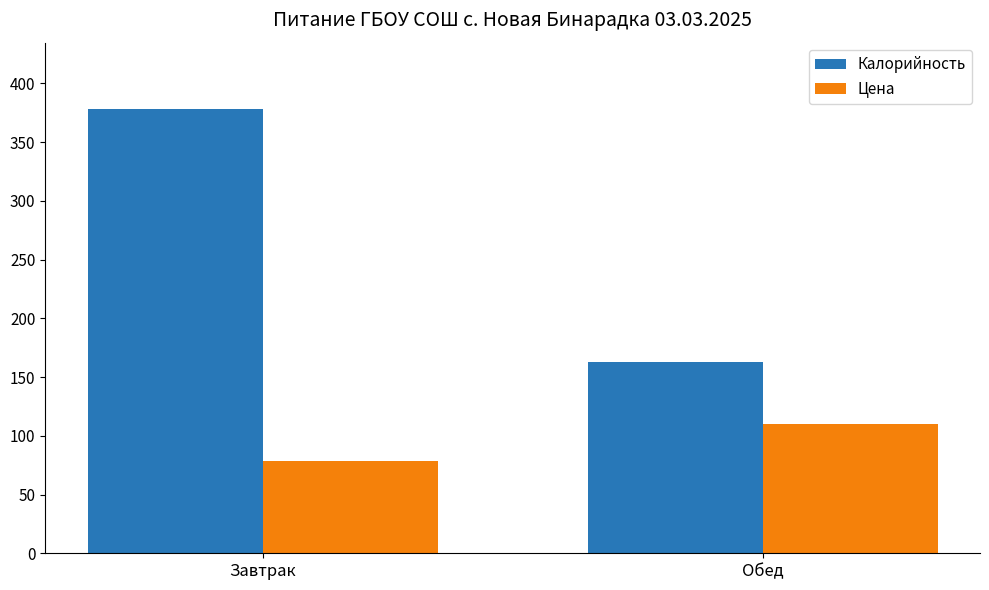

Count the number of data series in this chart.

2